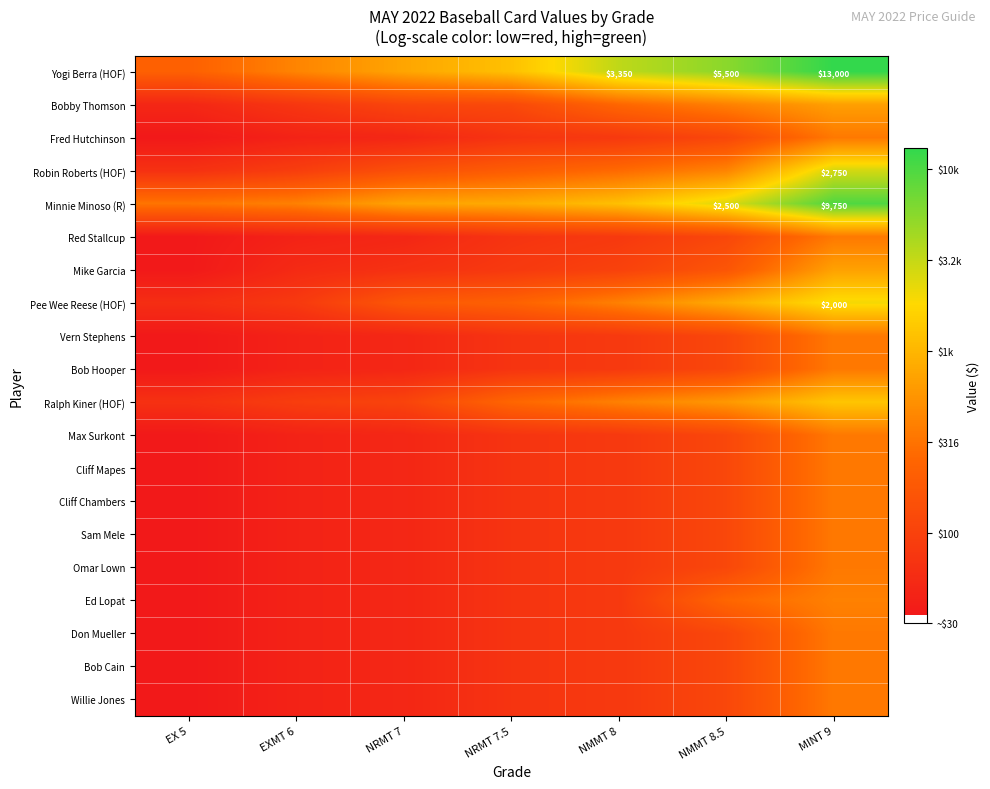

At which label does Omar Lown reach its minimum?

EX 5